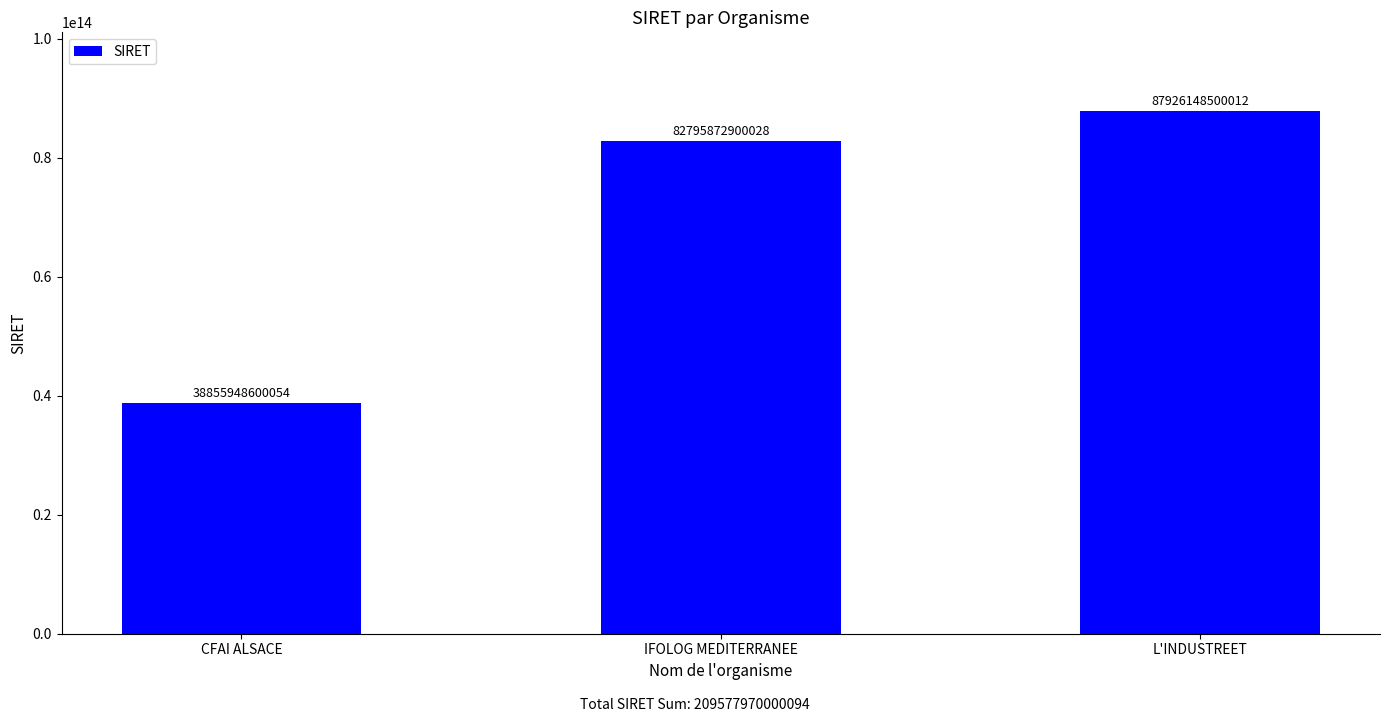

The value at IFOLOG MEDITERRANEE is 142912786257932. True or false?

False